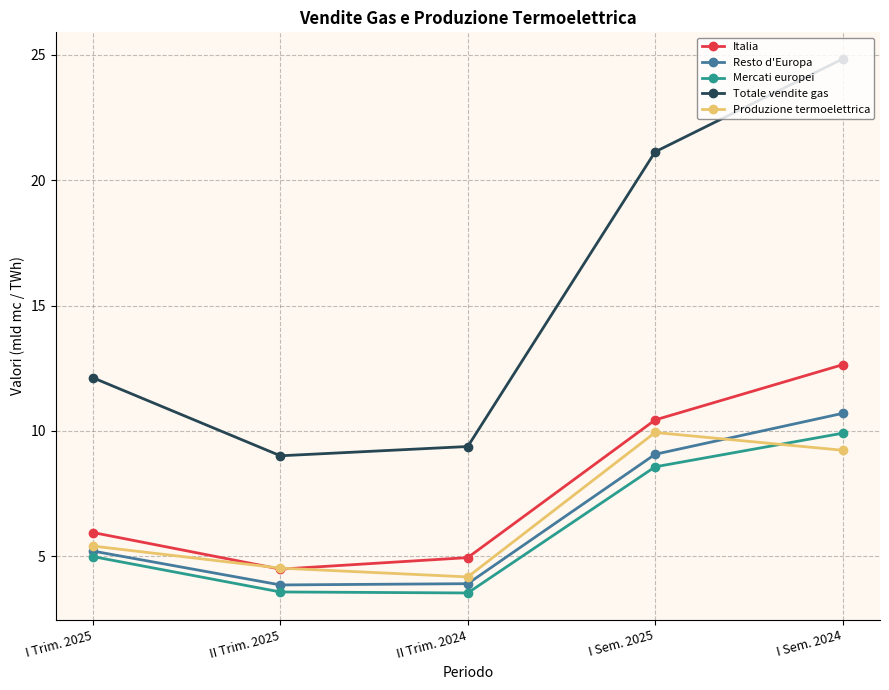

How many values in the Produzione termoelettrica series are below 5?

2